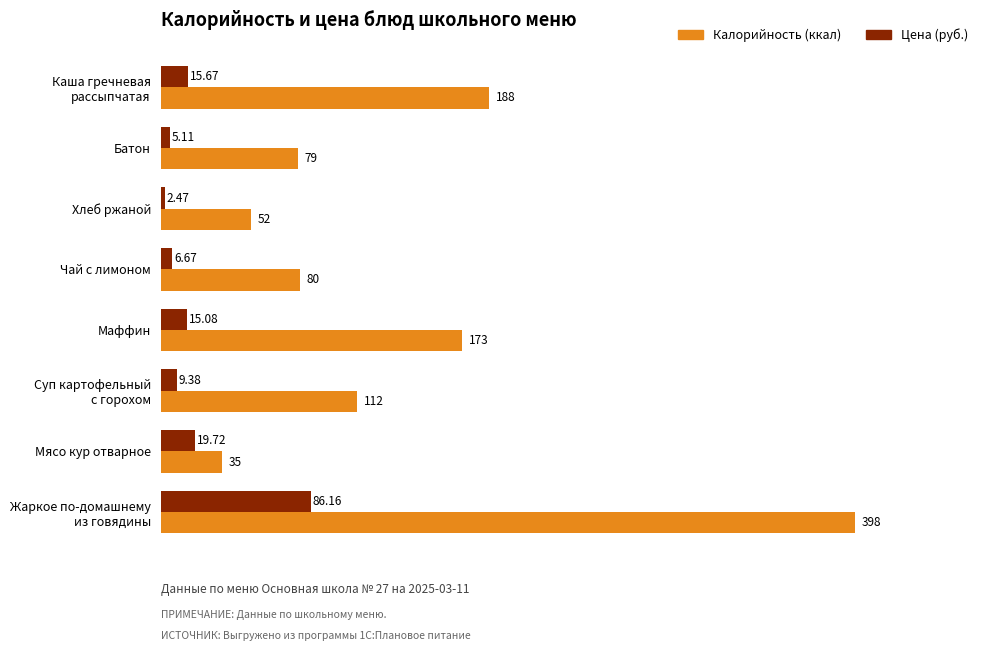

What is the difference between the second highest and minimum values in the Калорийность (ккал) series?

153.0